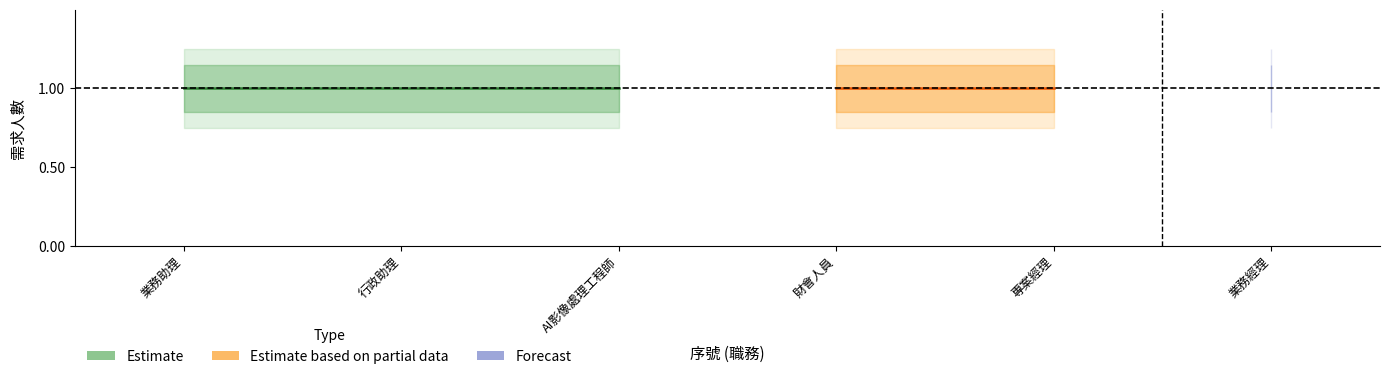

What is the value of the 需求人數_center point at the 3rd from the left?

1.0